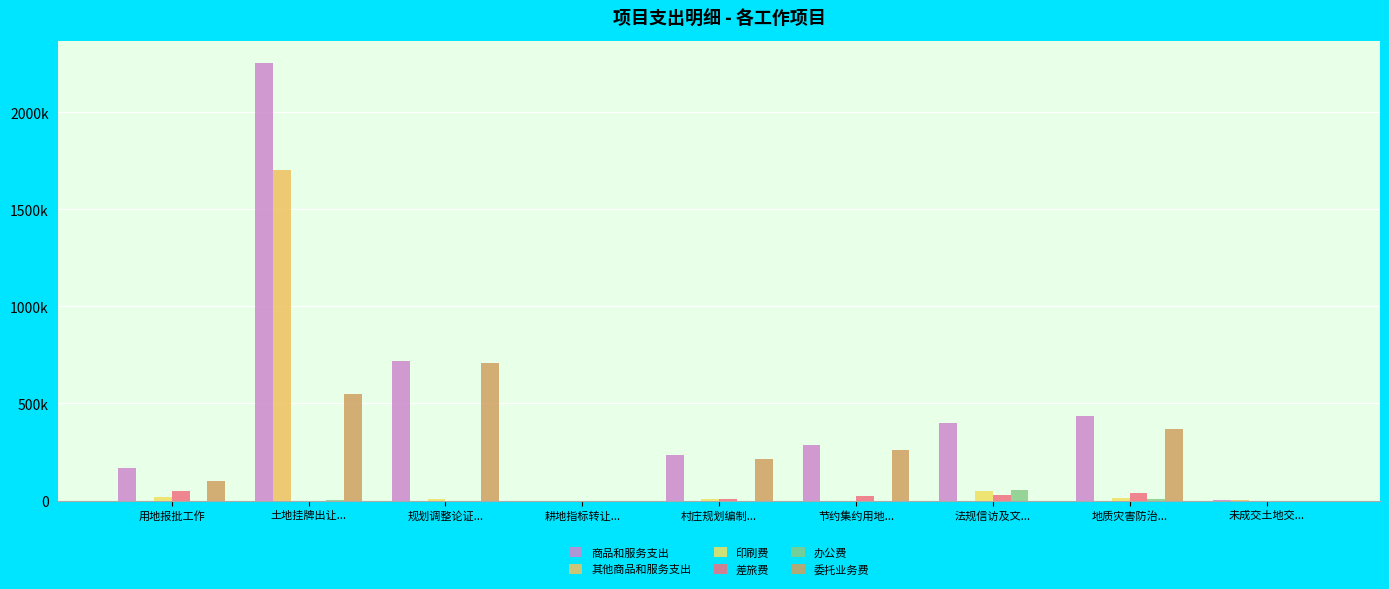

What position from the right is 耕地指标转让...?

6